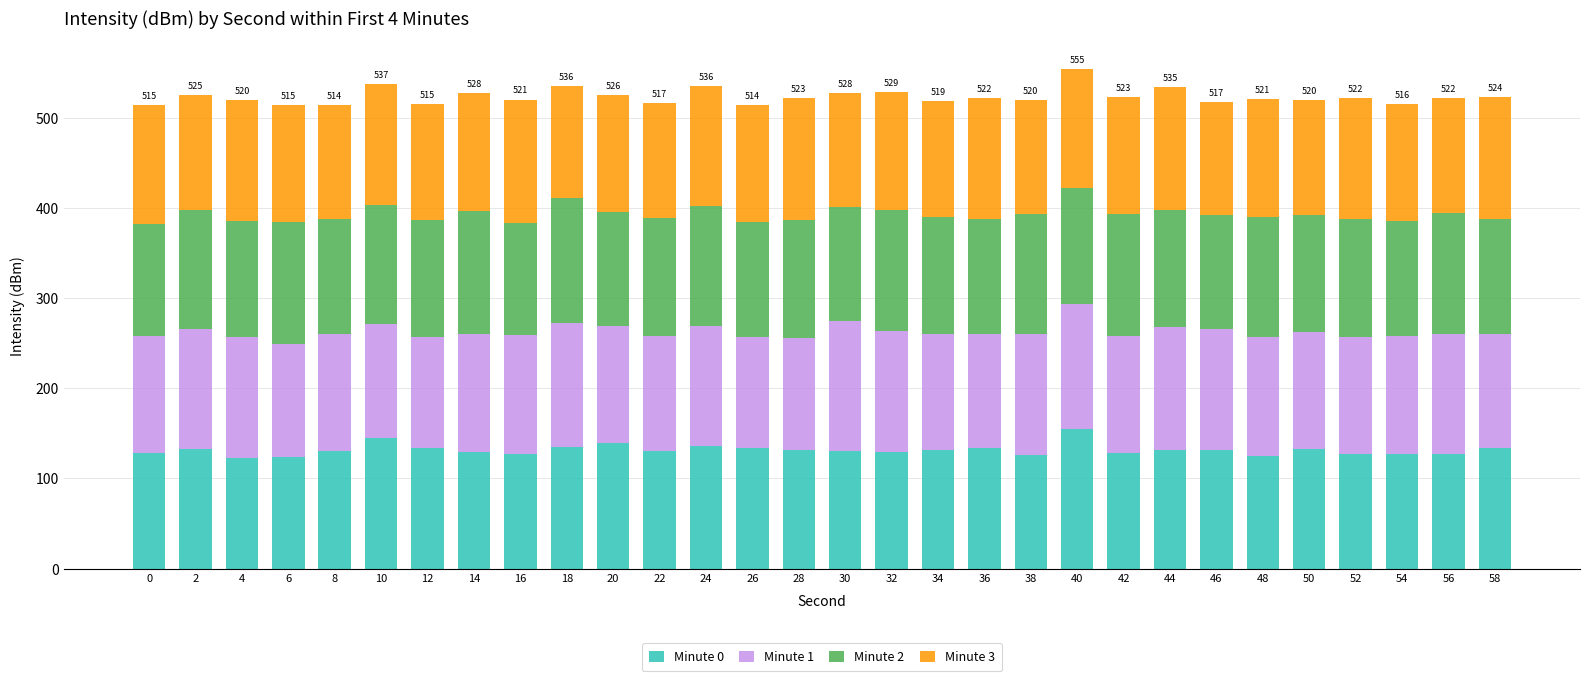

What is the lowest value of the Minute 0 series?

122.5